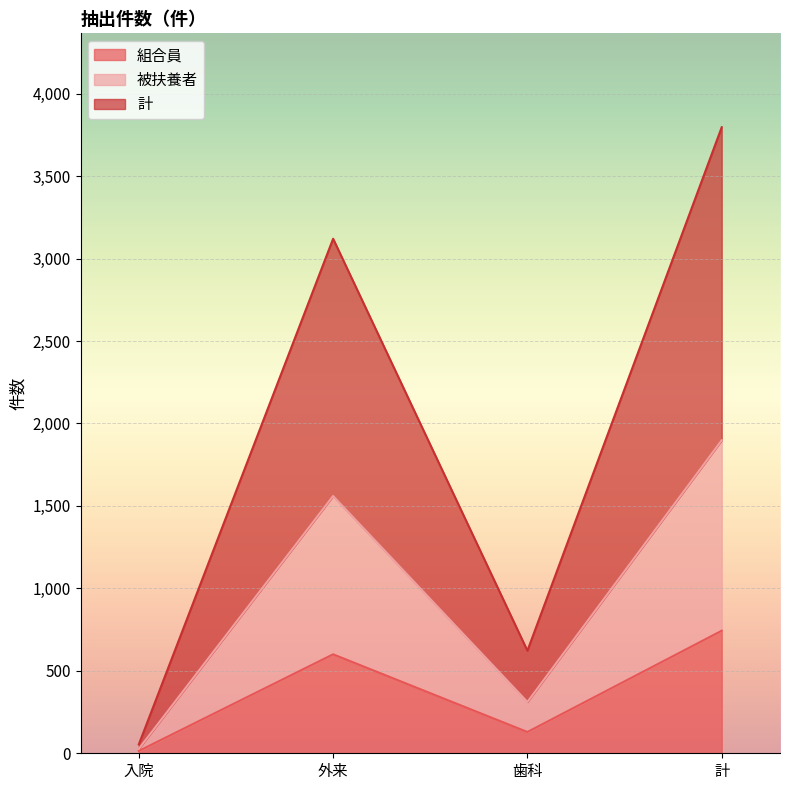

Count the 組合員 values in the range 129 to 743.

3